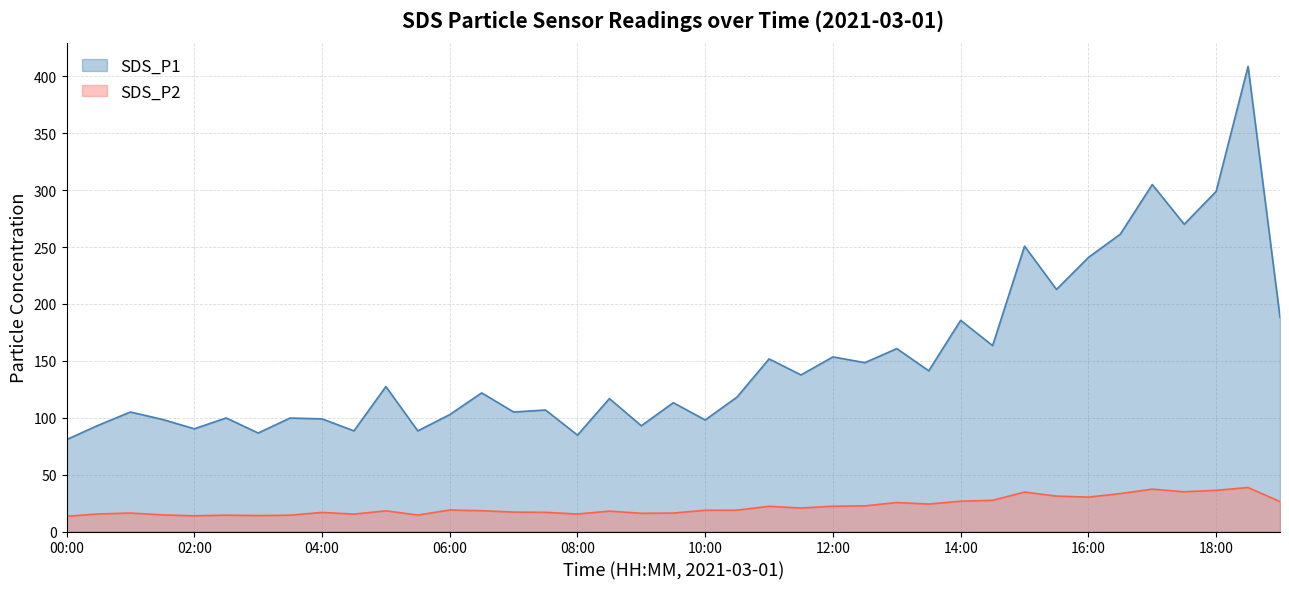

What is the greatest value displayed?

408.8